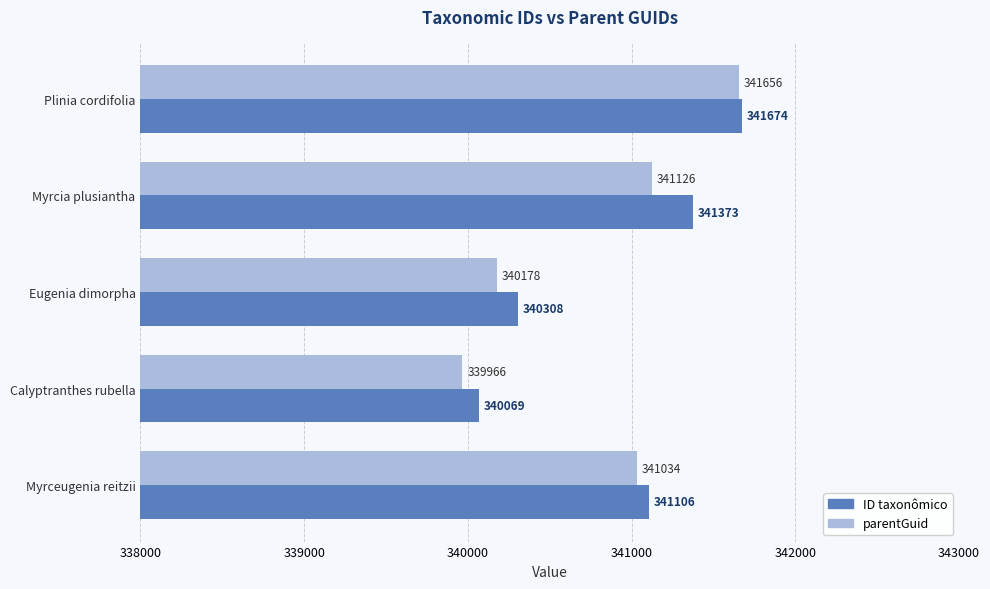

What are all the series names shown in the legend?

ID taxonômico, parentGuid